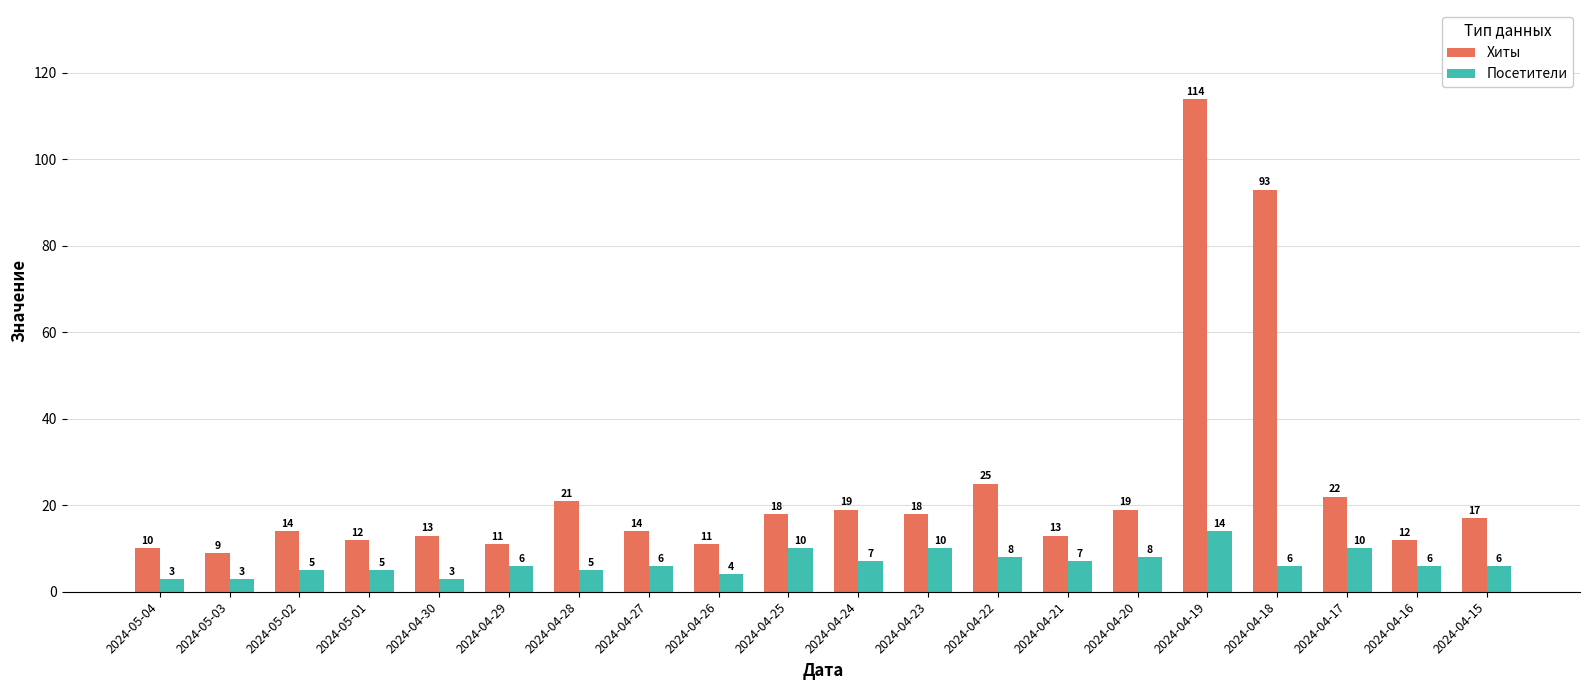

Rank the series at 2024-04-21 from lowest to highest value.

Посетители, Хиты